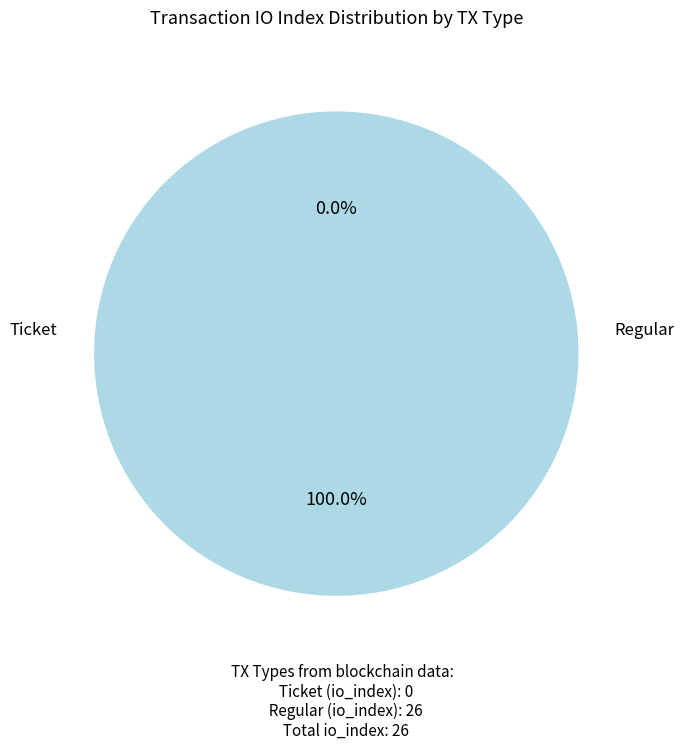

Is there a majority slice in this chart?

Yes